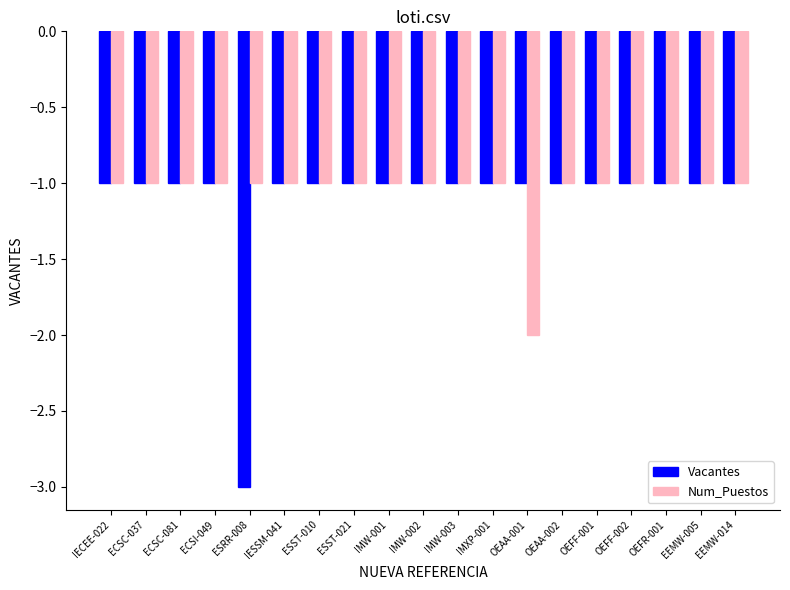

Which category has the lowest value across all series?

ESRR-008